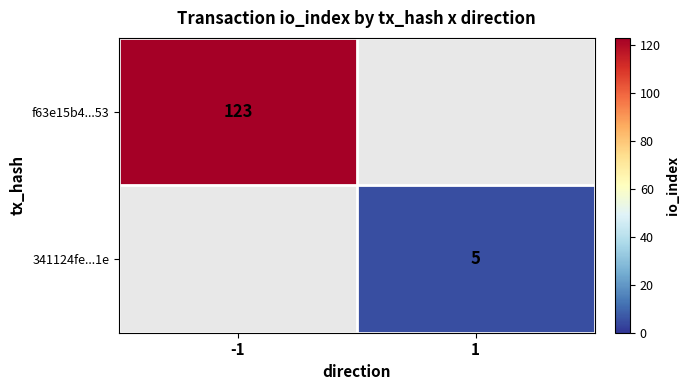

The value of 341124fe...1e at 1 is 5. True or false?

True